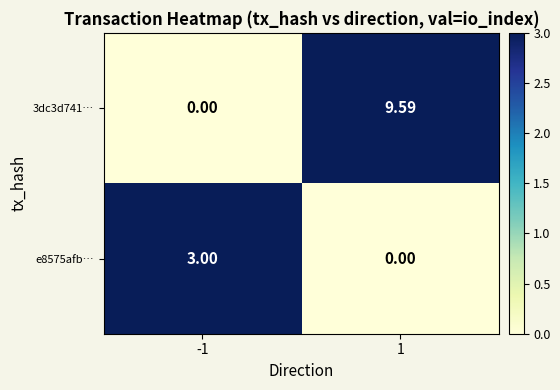

Is the value of e8575afb… at 1 greater than the value of 3dc3d741… at 1?

No